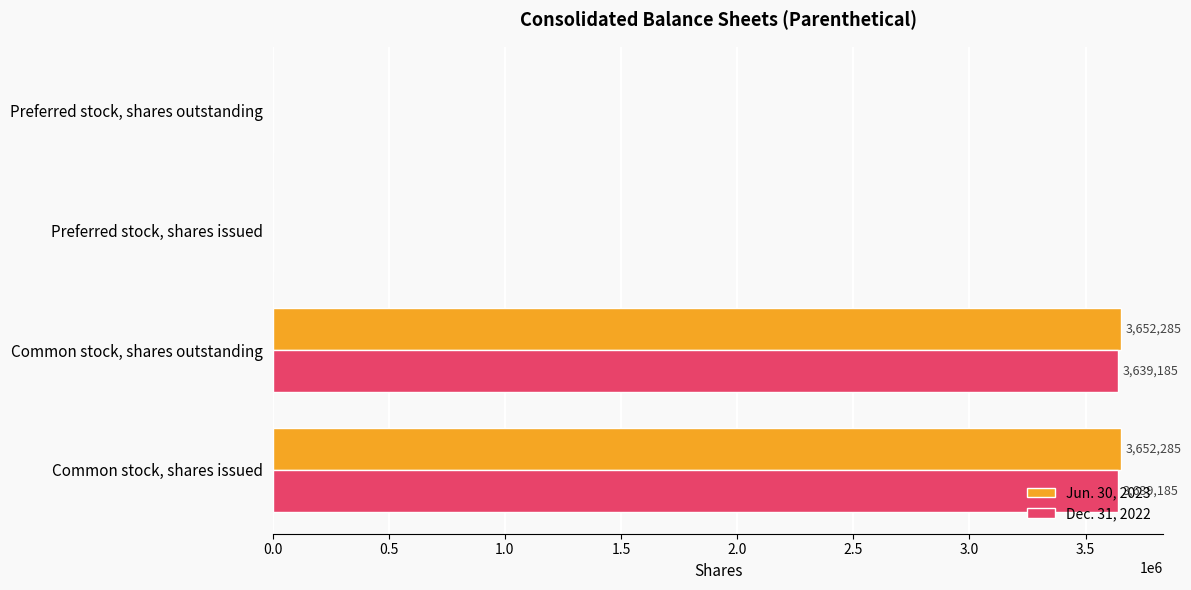

The Jun. 30, 2023 series shows 0 at Preferred stock, shares outstanding. True or false?

True